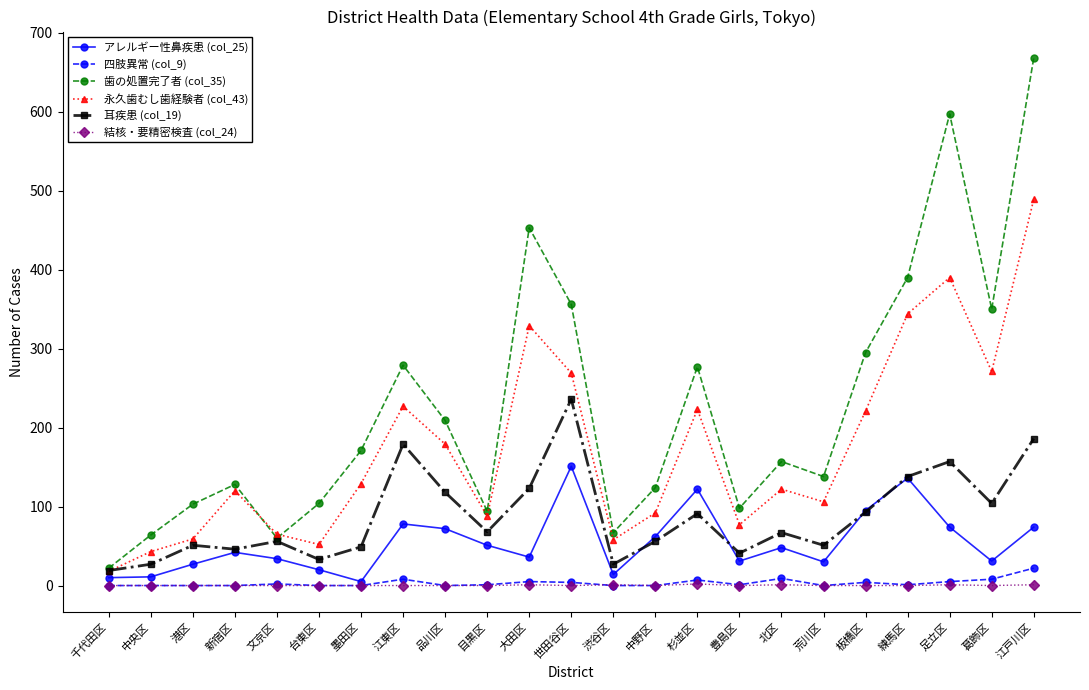

Count the number of categories in the chart.

23